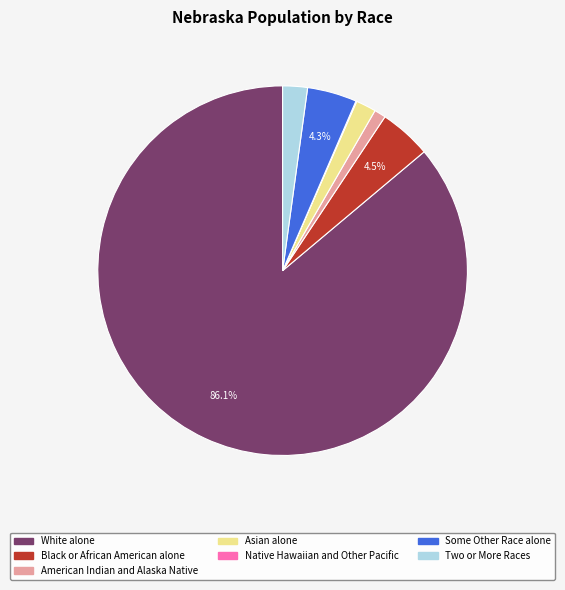

Which has a higher value, White alone or Black or African American alone?

White alone